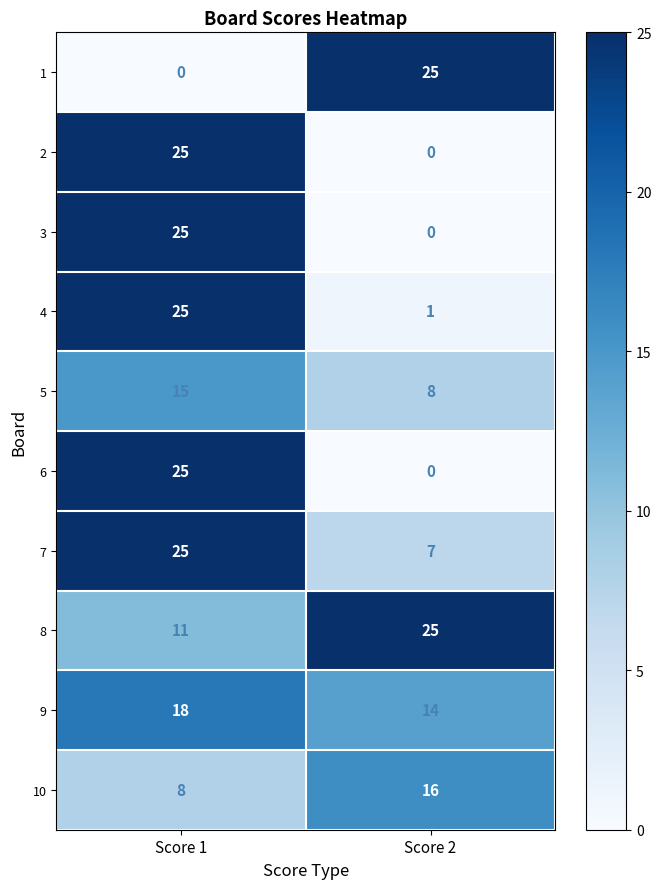

Reading left to right, transcribe all the data shown in this chart.

1: Score 1=0	Score 2=25
2: Score 1=25	Score 2=0
3: Score 1=25	Score 2=0
4: Score 1=25	Score 2=1
5: Score 1=15	Score 2=8
6: Score 1=25	Score 2=0
7: Score 1=25	Score 2=7
8: Score 1=11	Score 2=25
9: Score 1=18	Score 2=14
10: Score 1=8	Score 2=16